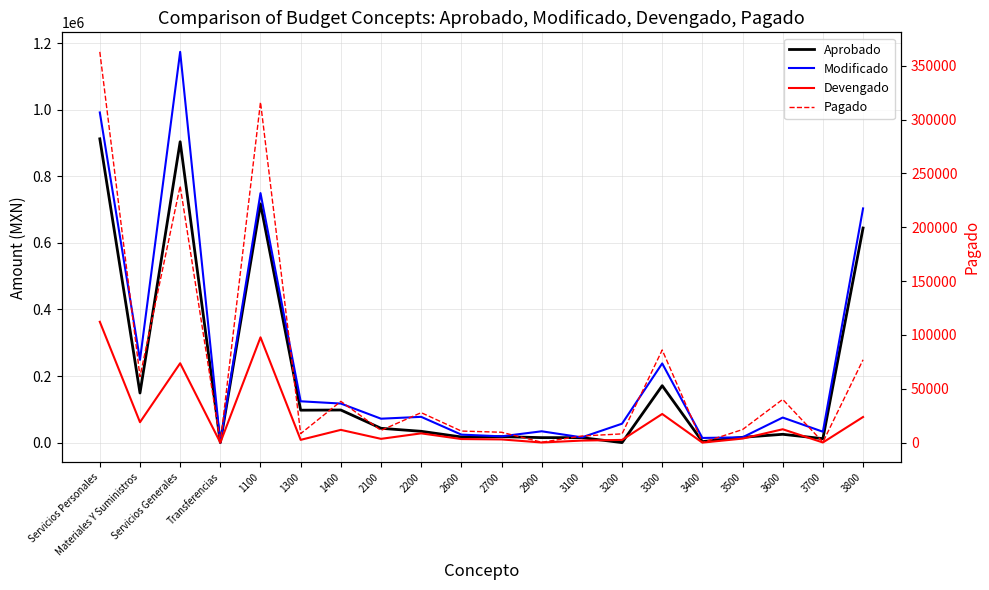

What is the label of the 14th point from the right?

1400